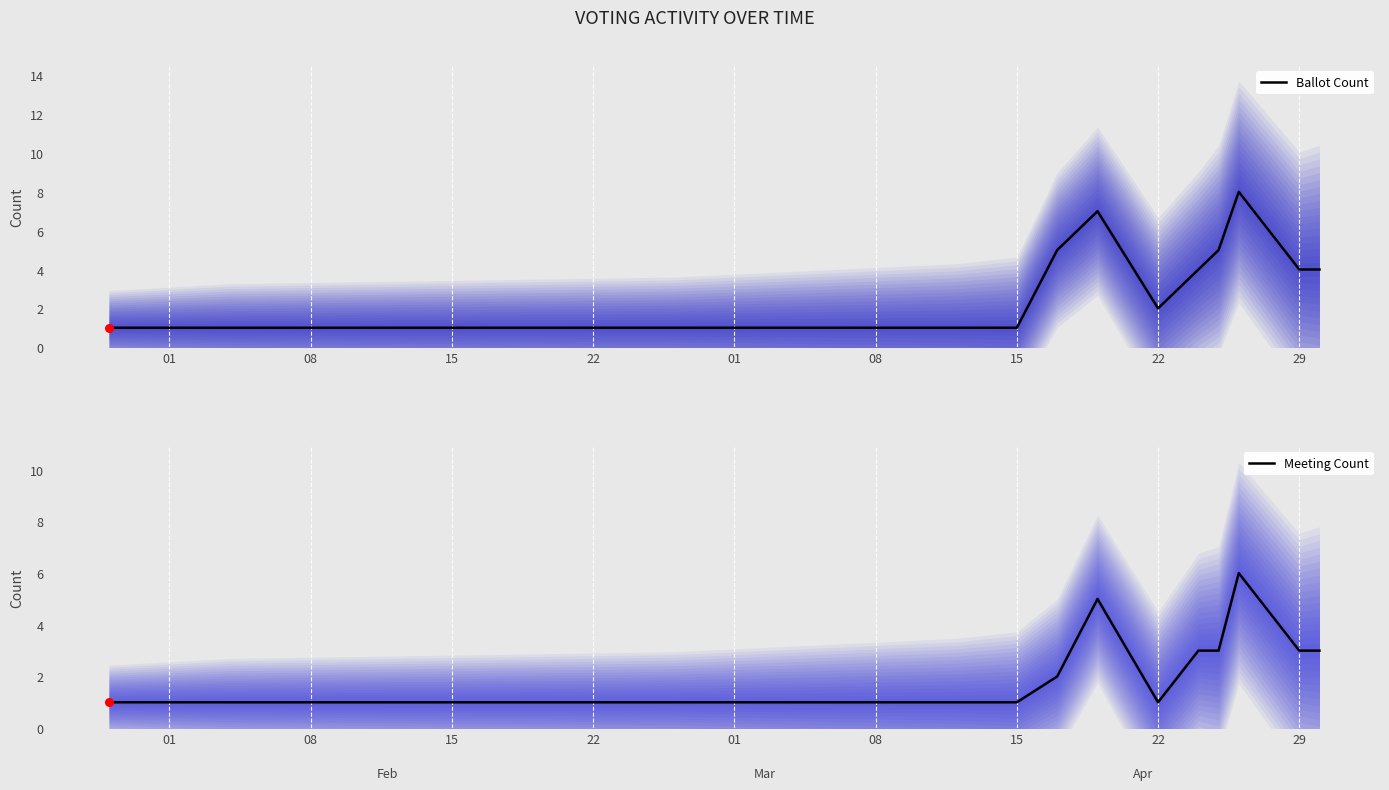

Is it true that Ballot Count equals 5 at 29?

False